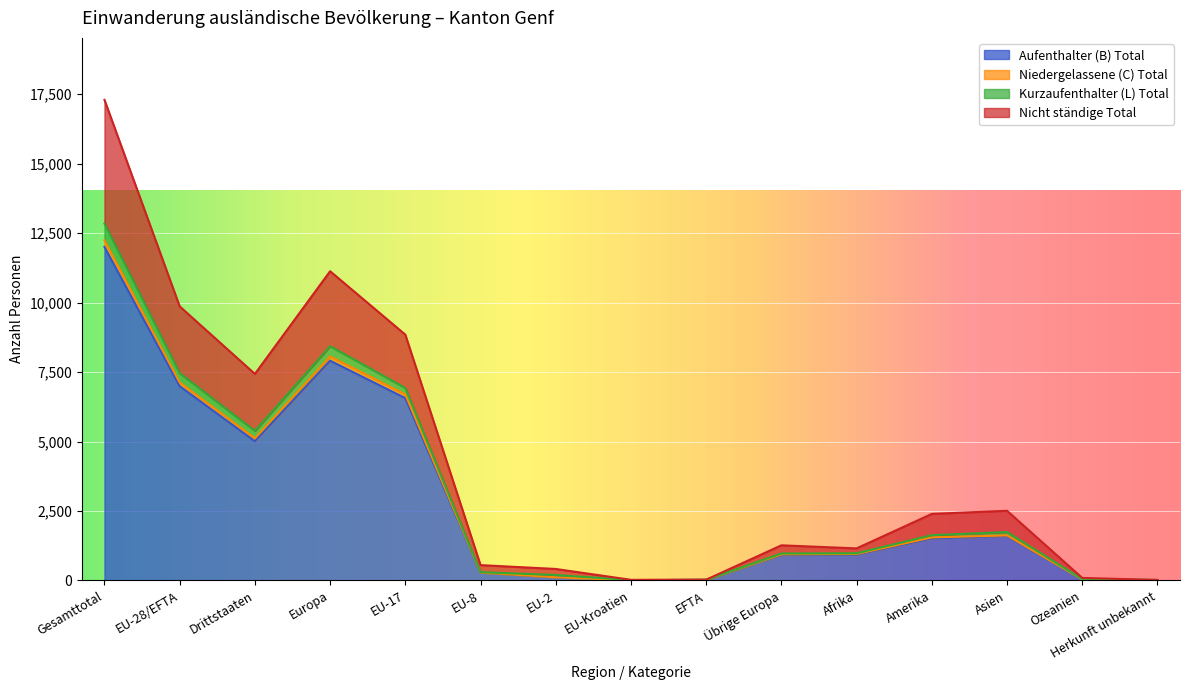

Where is Niedergelassene (C) Total nearest to the value 6124?

EU-17